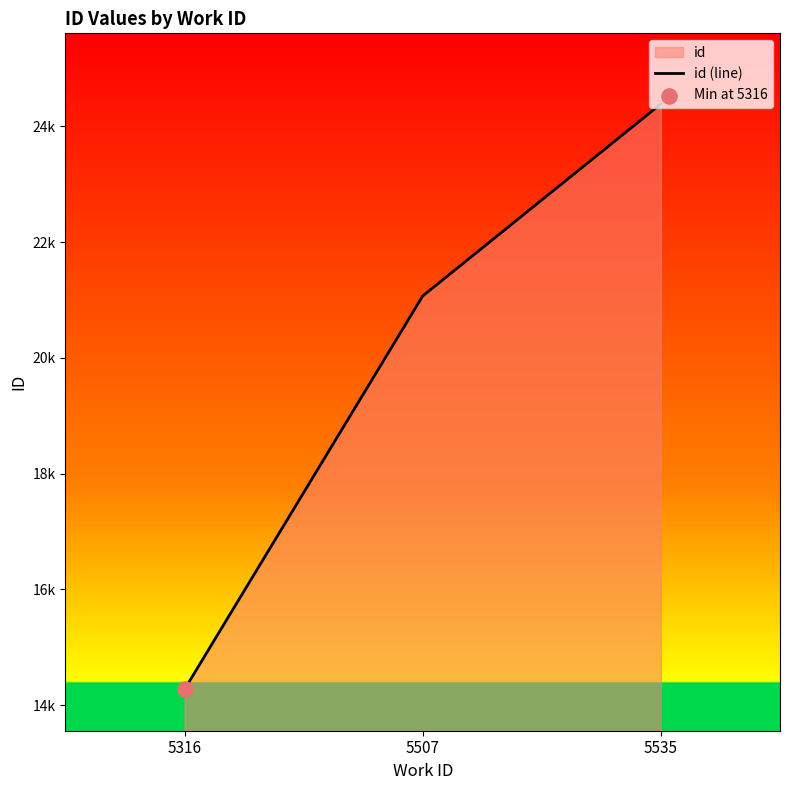

What is the ratio of the value at 5316 to the value at 5535?

0.6